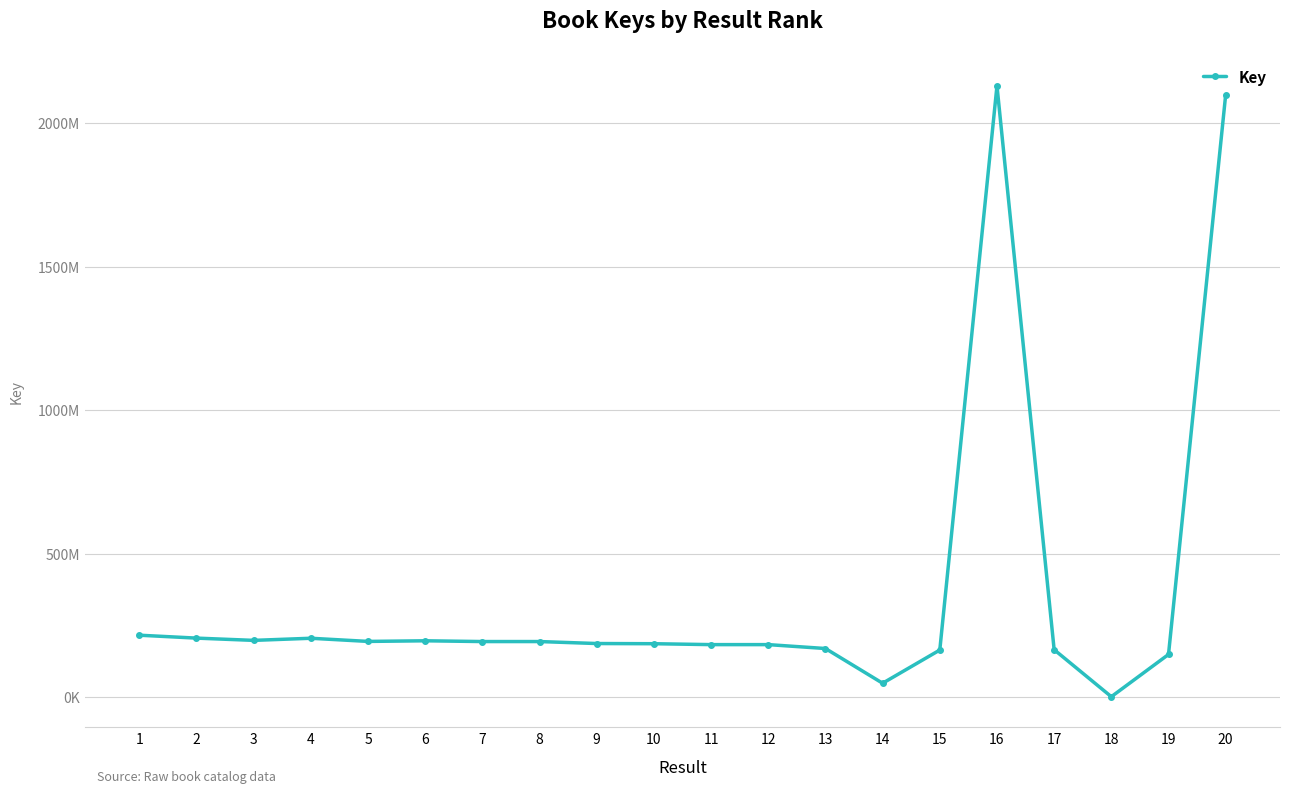

What is the difference between the maximum and minimum values?

2129125950